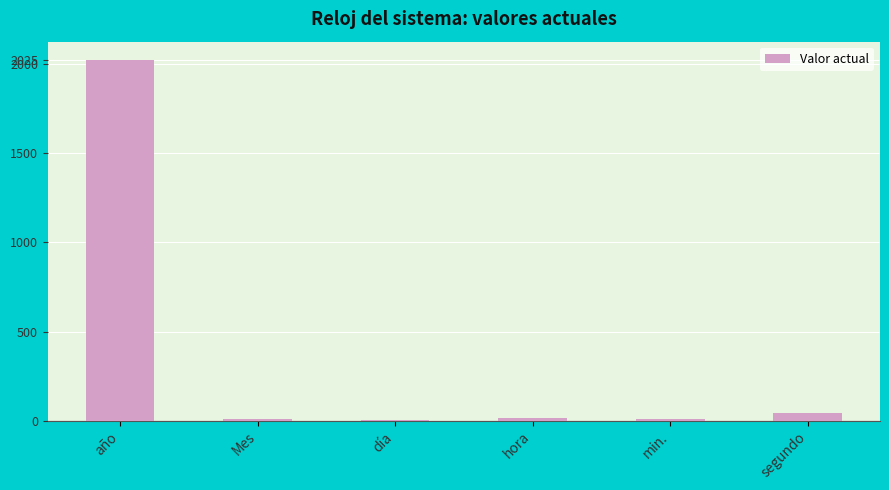

Count the number of categories in the chart.

6